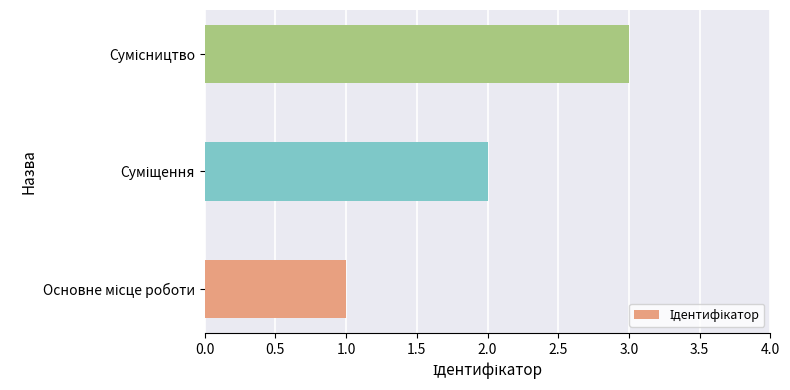

What is the maximum value shown in the chart?

3